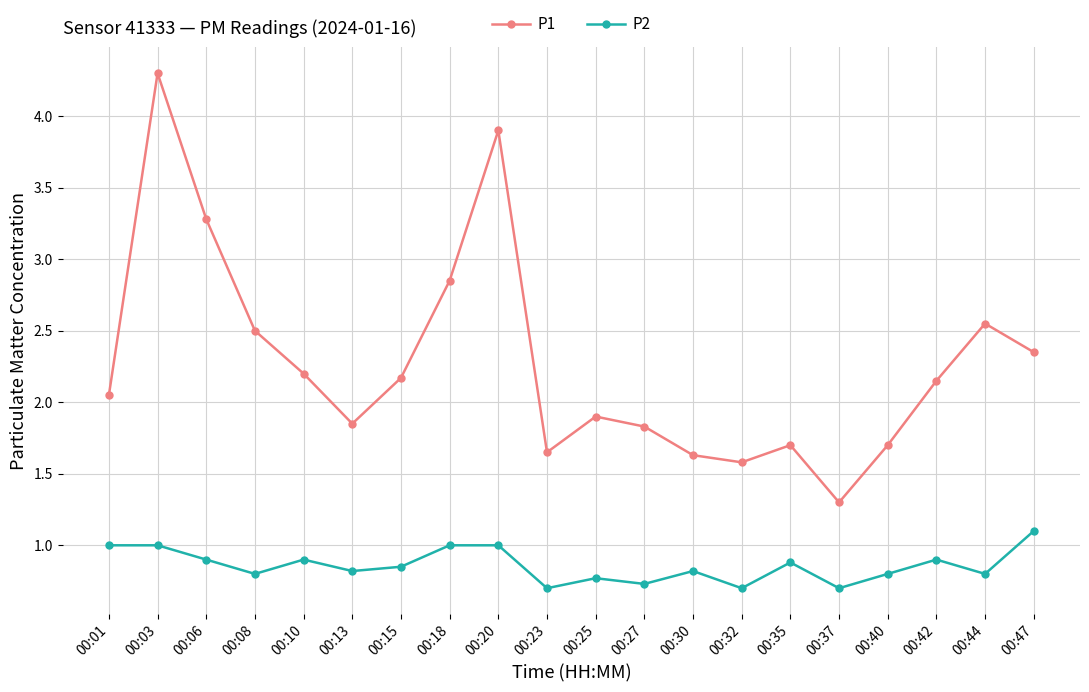

In P1, how many points are higher than both neighbors (excluding endpoints)?

5